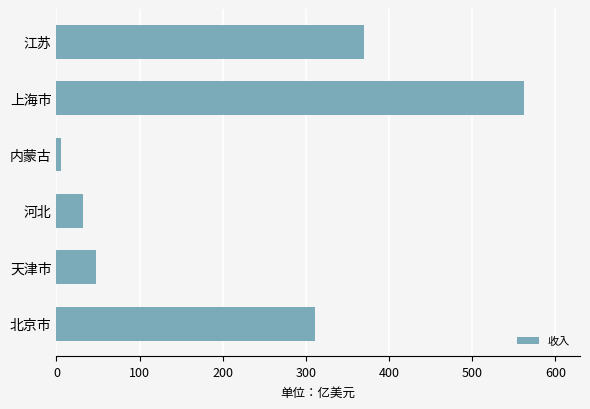

What is the maximum value shown in the chart?

562.3